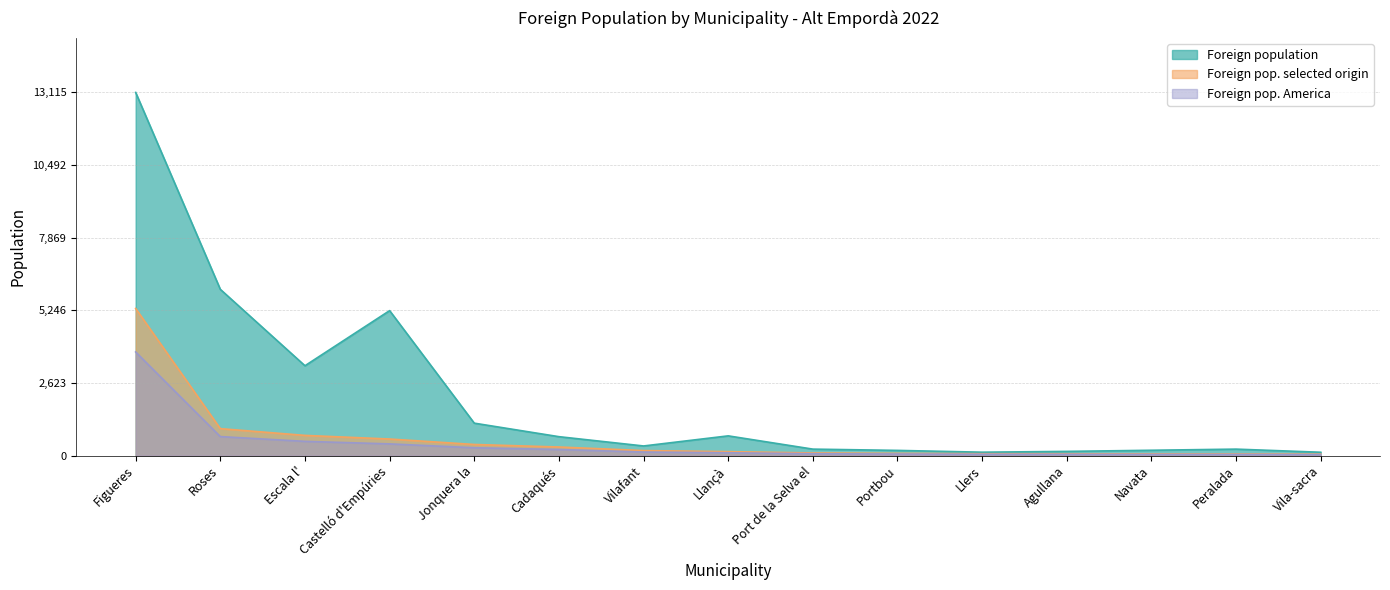

How many lines are shown in the chart?

3